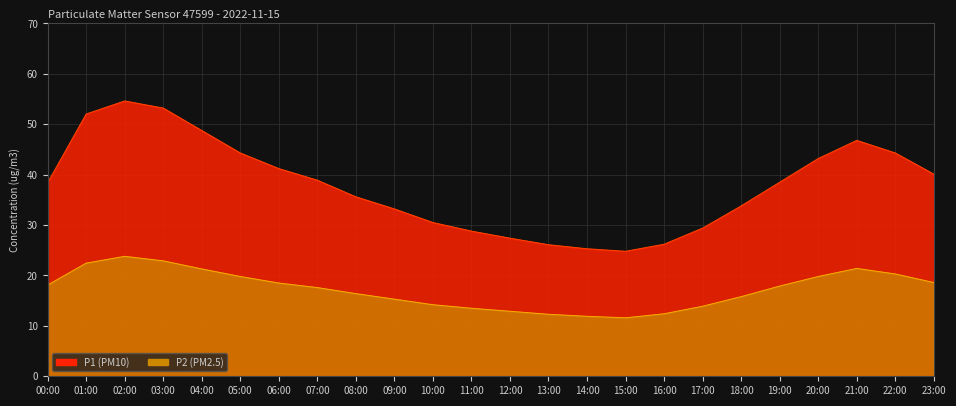

List the series in order of their peak value, highest first.

P1, P2